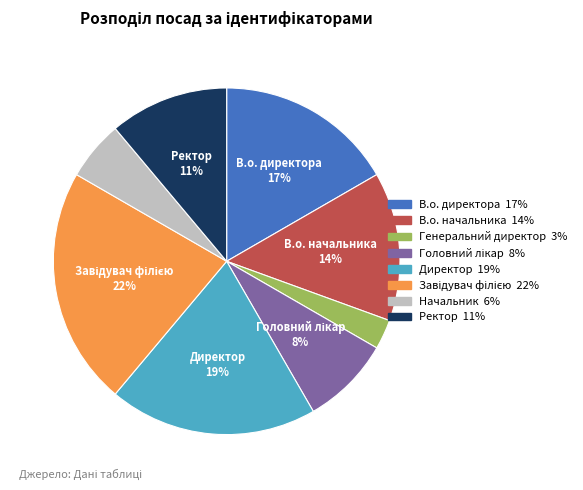

How many slices are in this pie chart?

8